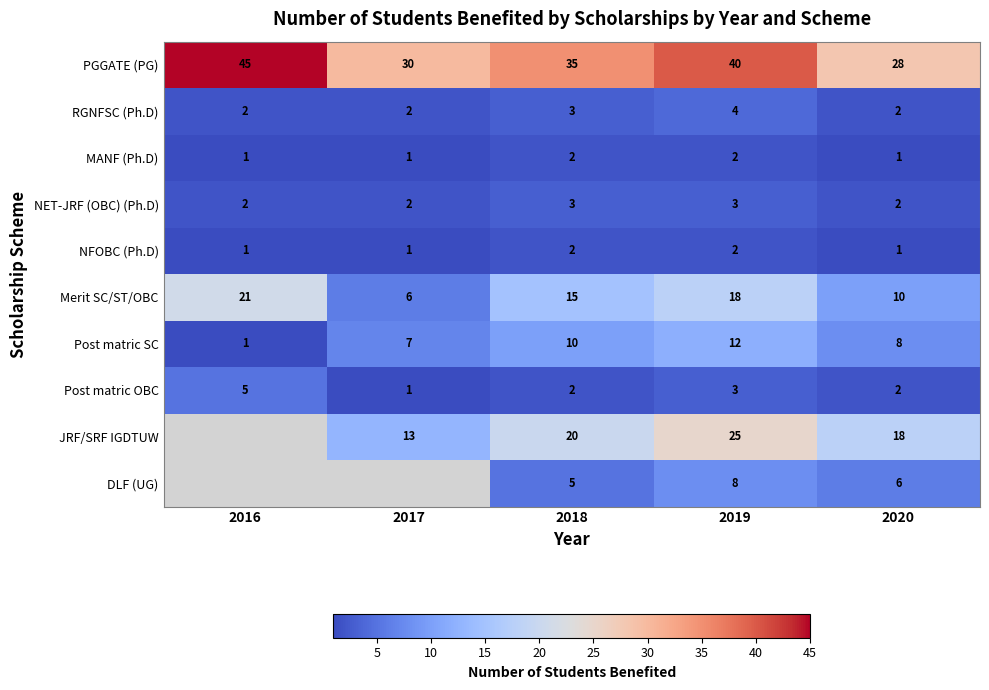

What is the sum of the JRF/SRF IGDTUW values at 2017 and 2020?

31